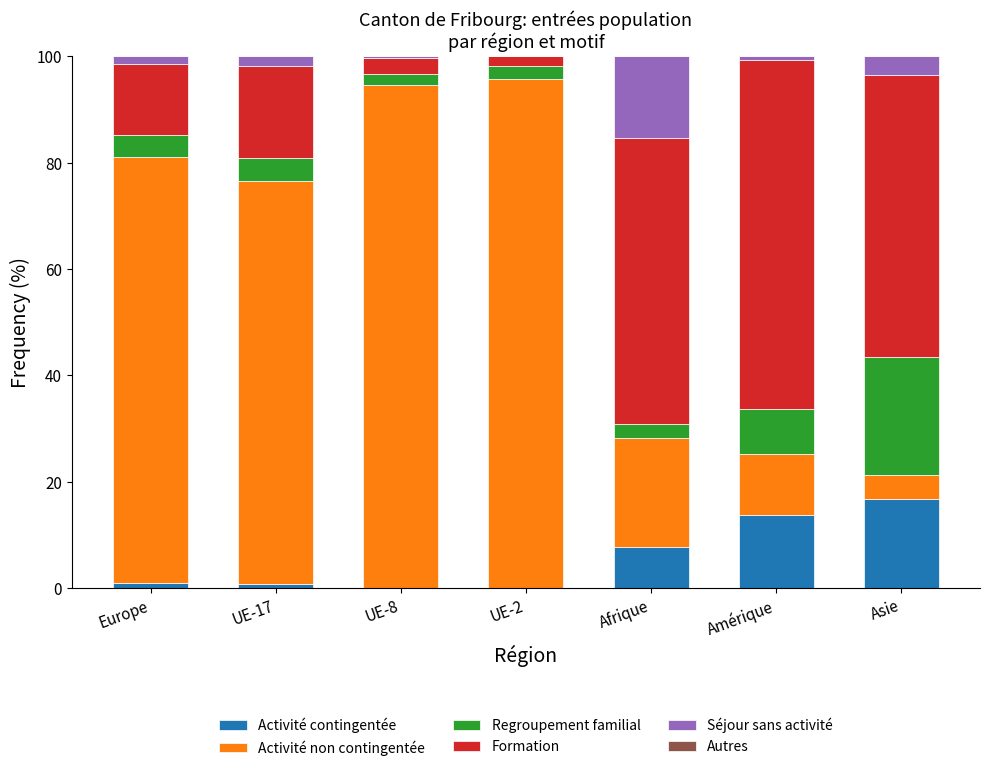

What is the total value across all series at Afrique?

100.0